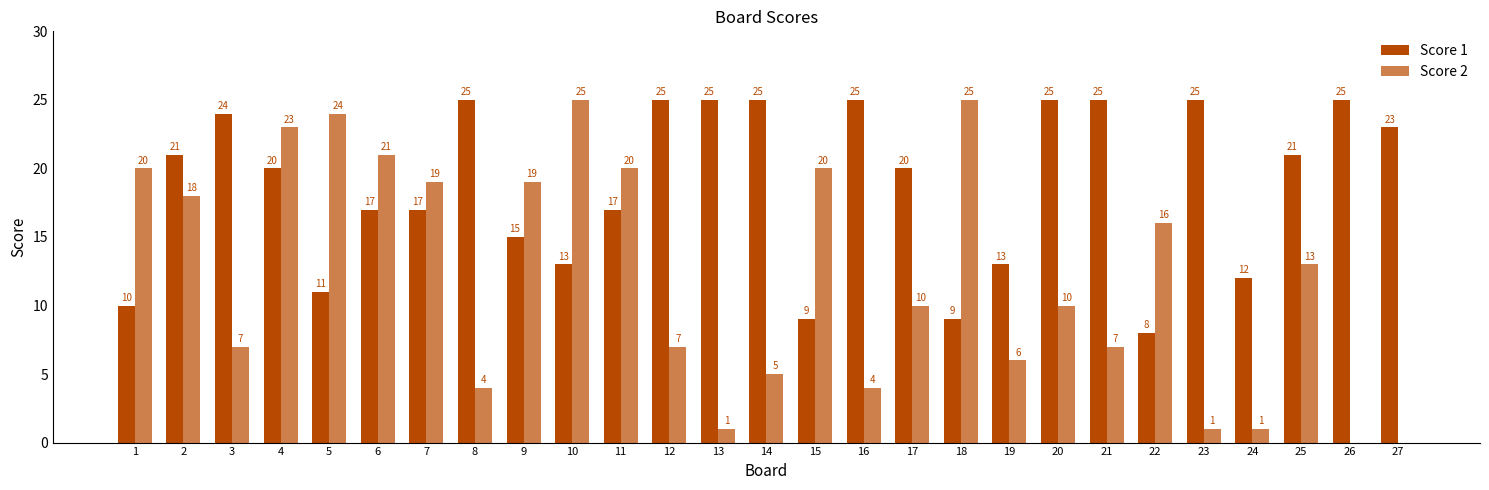

Which category has the highest value in the Score 2 series?

10